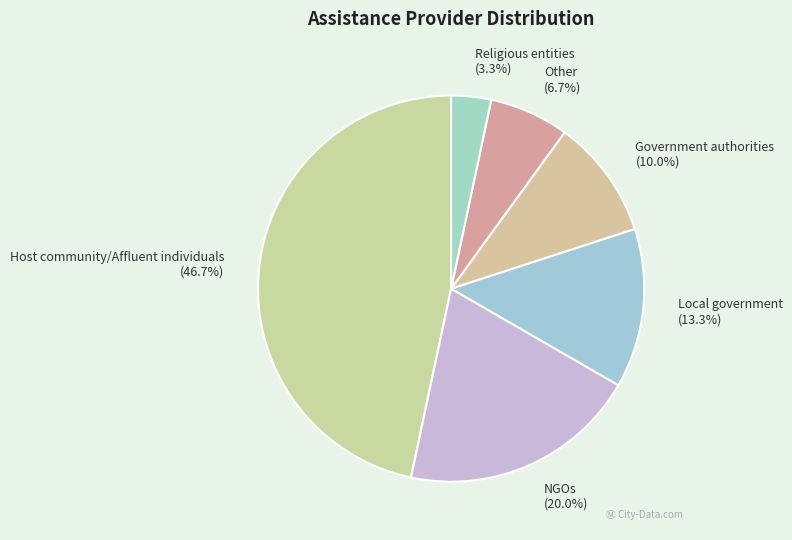

Which has a higher value, Host community/Affluent individuals or NGOs?

Host community/Affluent individuals